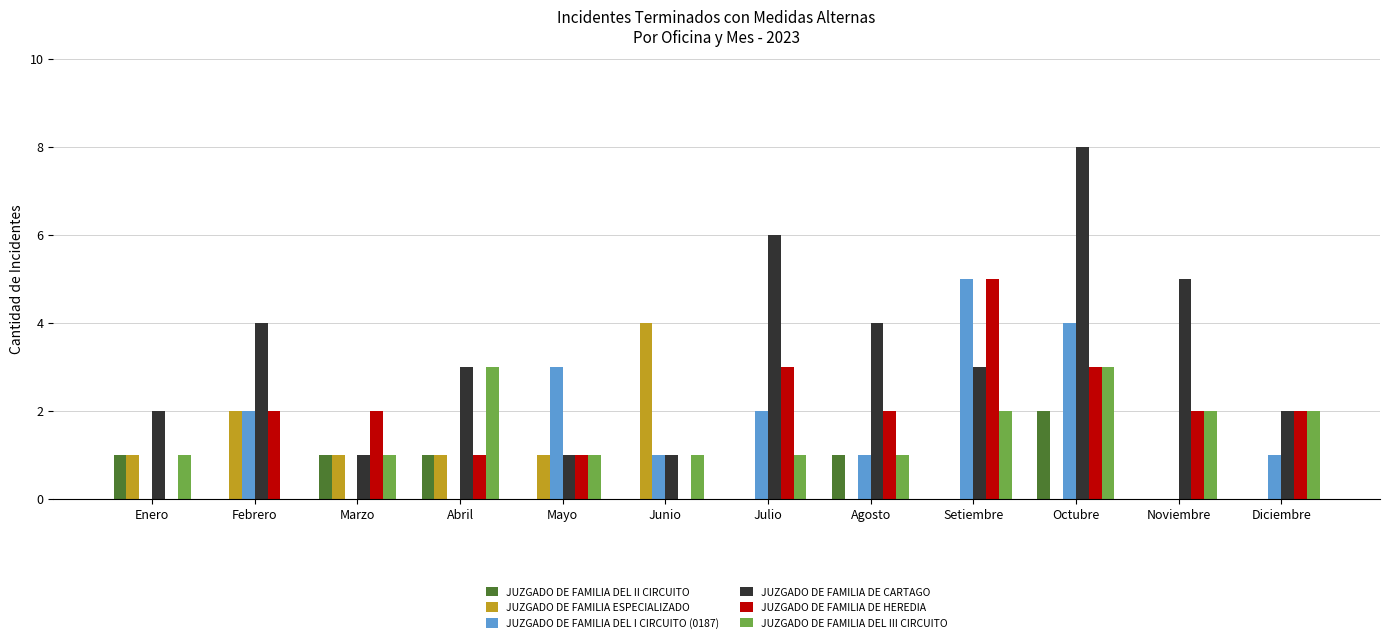

Is it true that JUZGADO DE FAMILIA ESPECIALIZADO equals -2 at Setiembre?

False